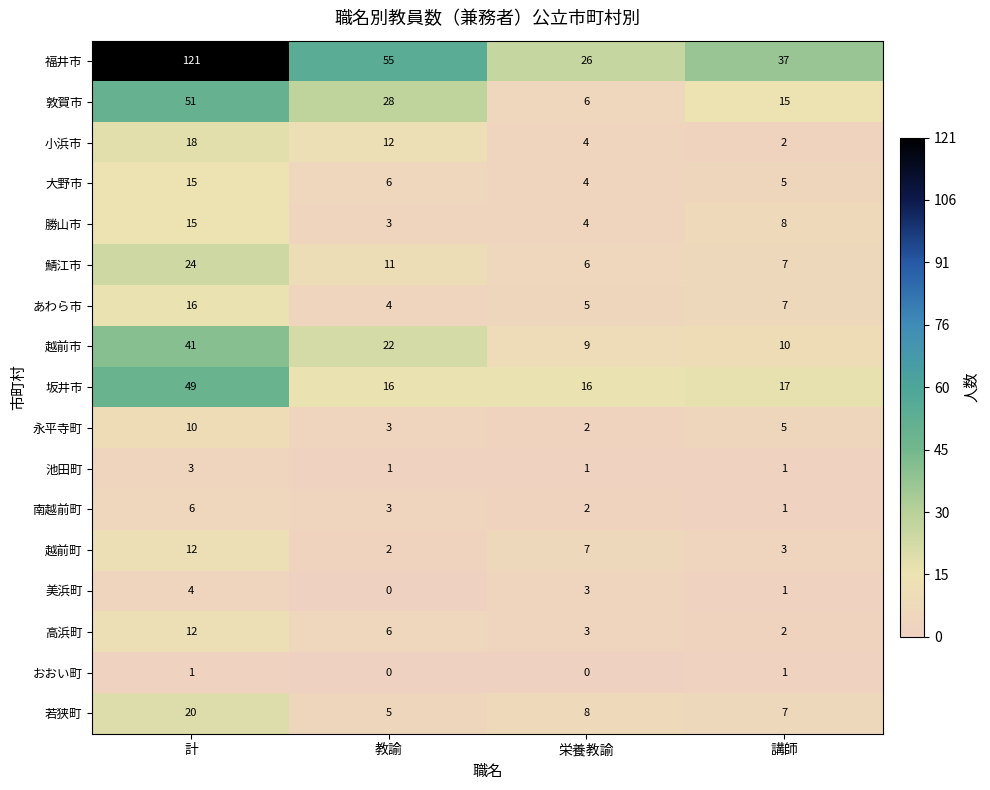

What is the sum of the 永平寺町 values at 栄養教諭 and 講師?

7